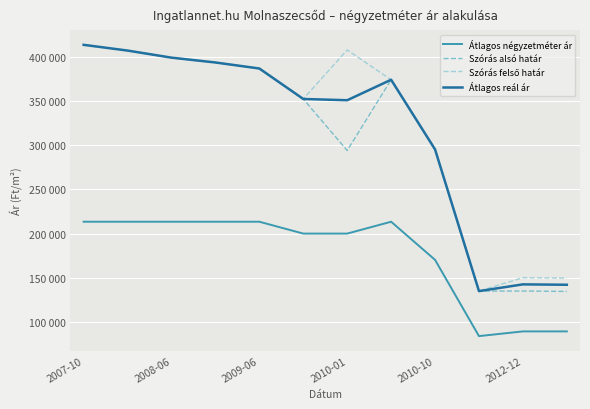

What is the maximum value shown in the chart?

413171